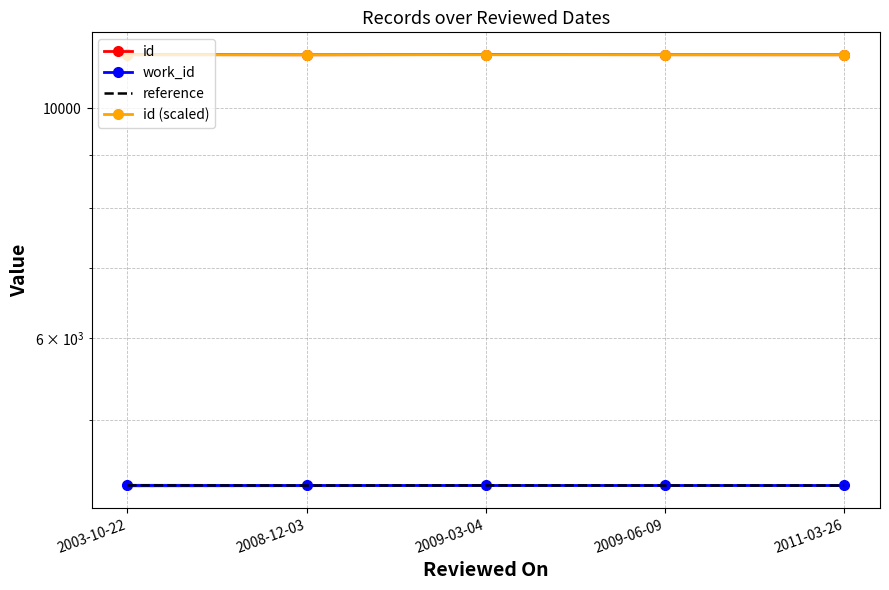

What is the spread (max minus min) of values at 2009-06-09?

6942.5